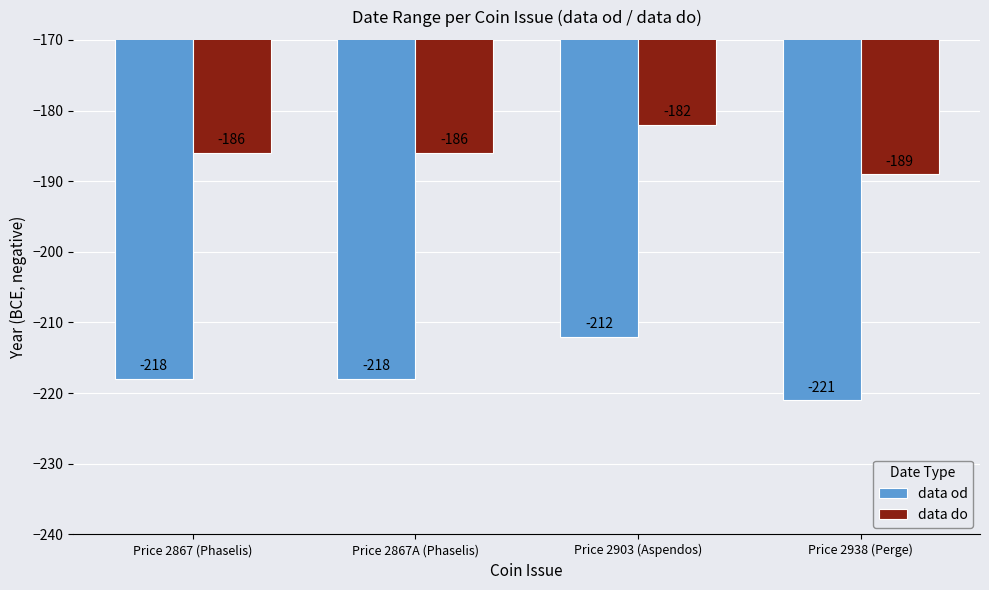

What is the average value of the data od series?

-217